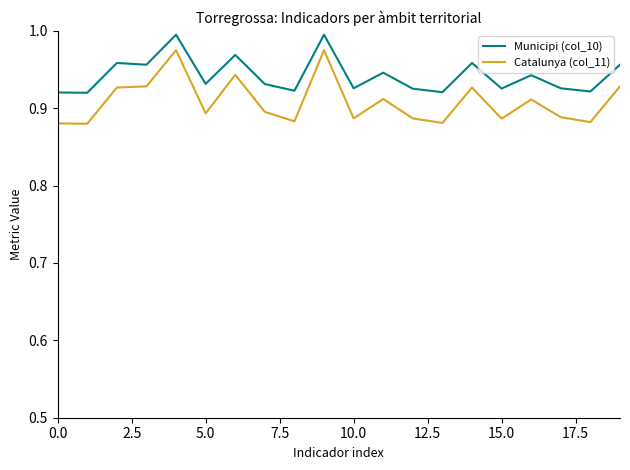

List the series in order of their peak value, highest first.

Municipi (col_10), Catalunya (col_11)